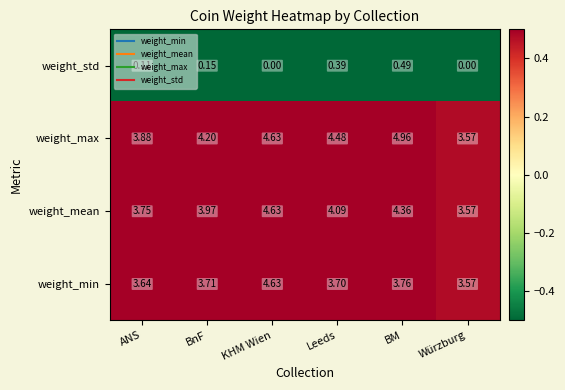

Which category has the lowest value in the weight_min series?

Würzburg